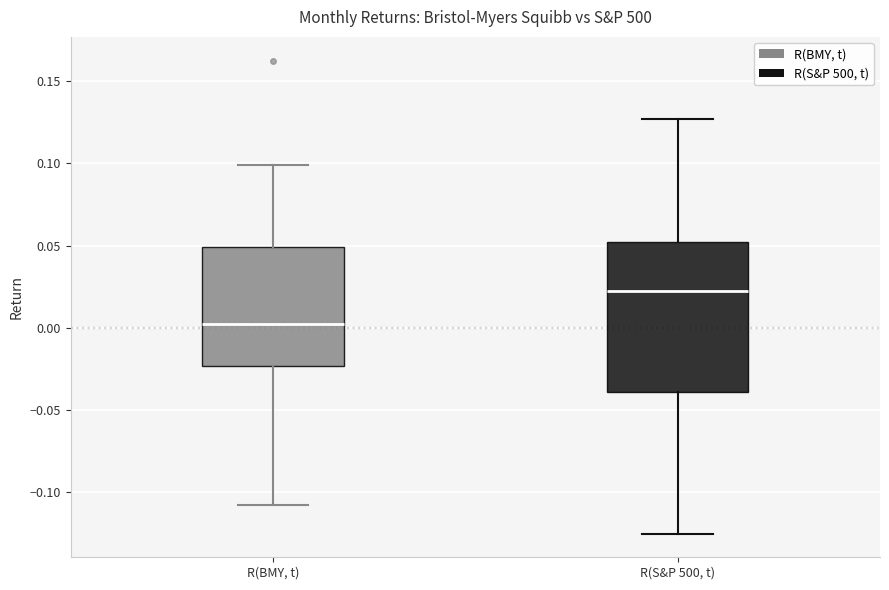

Reading left to right, read every box against the y-axis: the position of its median line, the range the box covers, and the ends of its whiskers. The values are not printed on the chart, so give them approximately, as read against the axis.

R(BMY, t): median 0.000, box -0.025 to 0.050, whiskers -0.110 to 0.100
R(S&P 500, t): median 0.020, box -0.040 to 0.050, whiskers -0.125 to 0.125